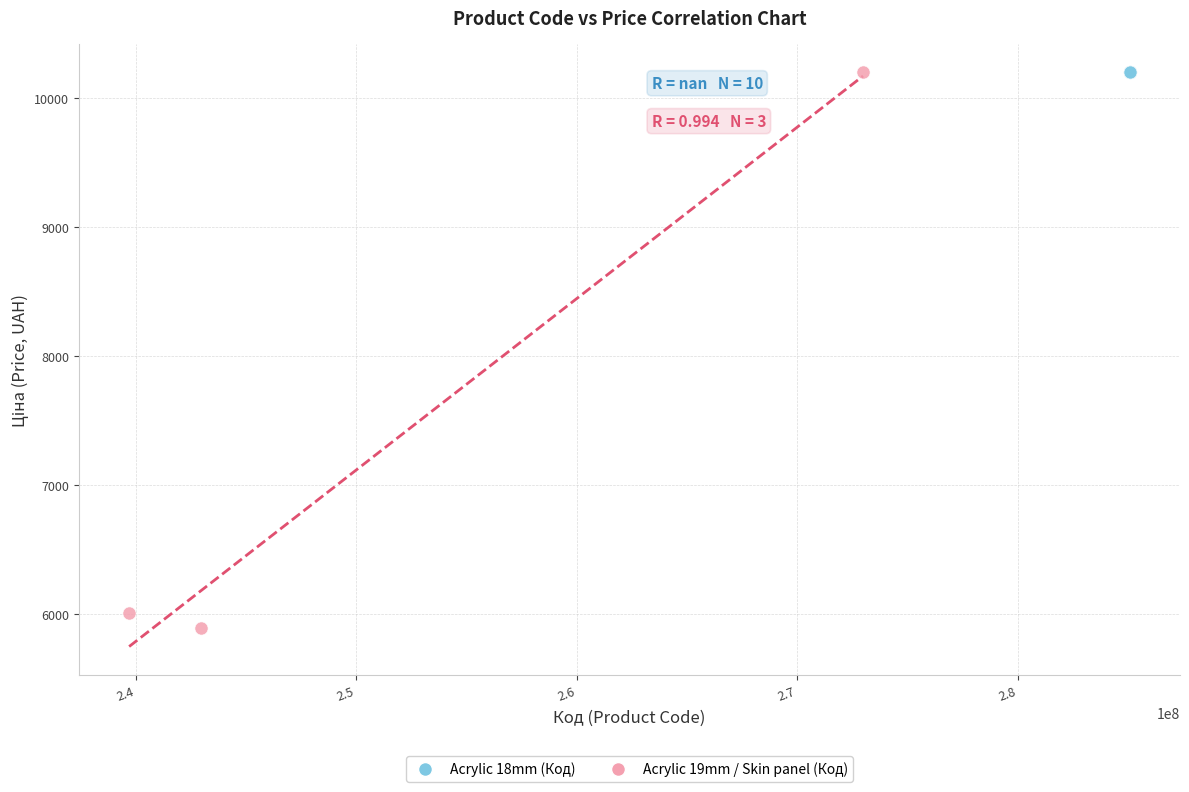

Which series reaches the minimum Y coordinate?

Acrylic 19mm / Skin panel (Код)